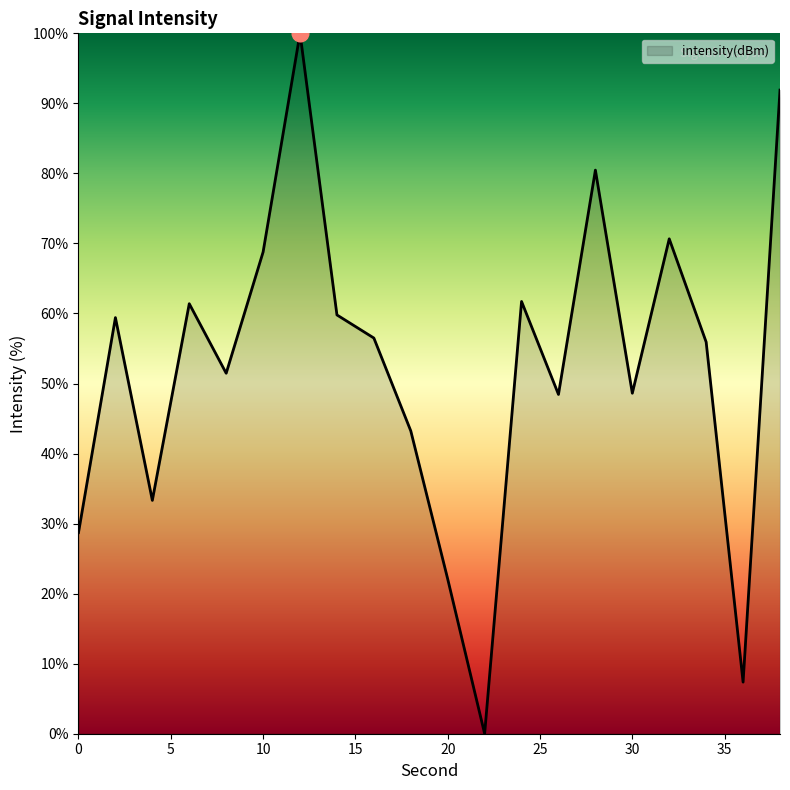

What is the maximum value shown in the chart?

100.0